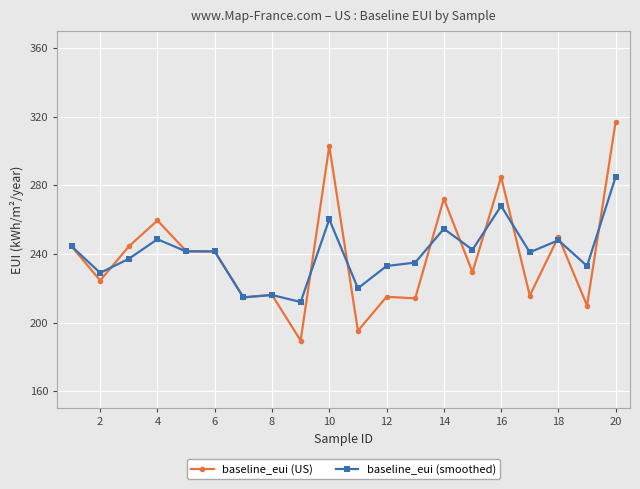

What is the value of the baseline_eui (smoothed) point at the 11th from the left?

220.0